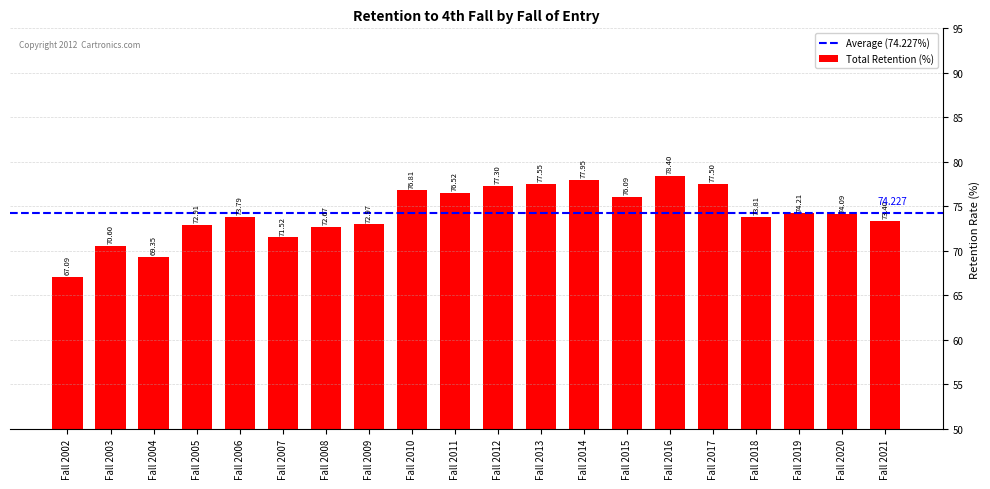

Reading right to left, what are all the values shown in this chart?

73.4	74.1	74.2	73.8	77.5	78.4	76.1	78.0	77.5	77.3	76.5	76.8	73.0	72.7	71.5	73.8	72.9	69.3	70.6	67.1